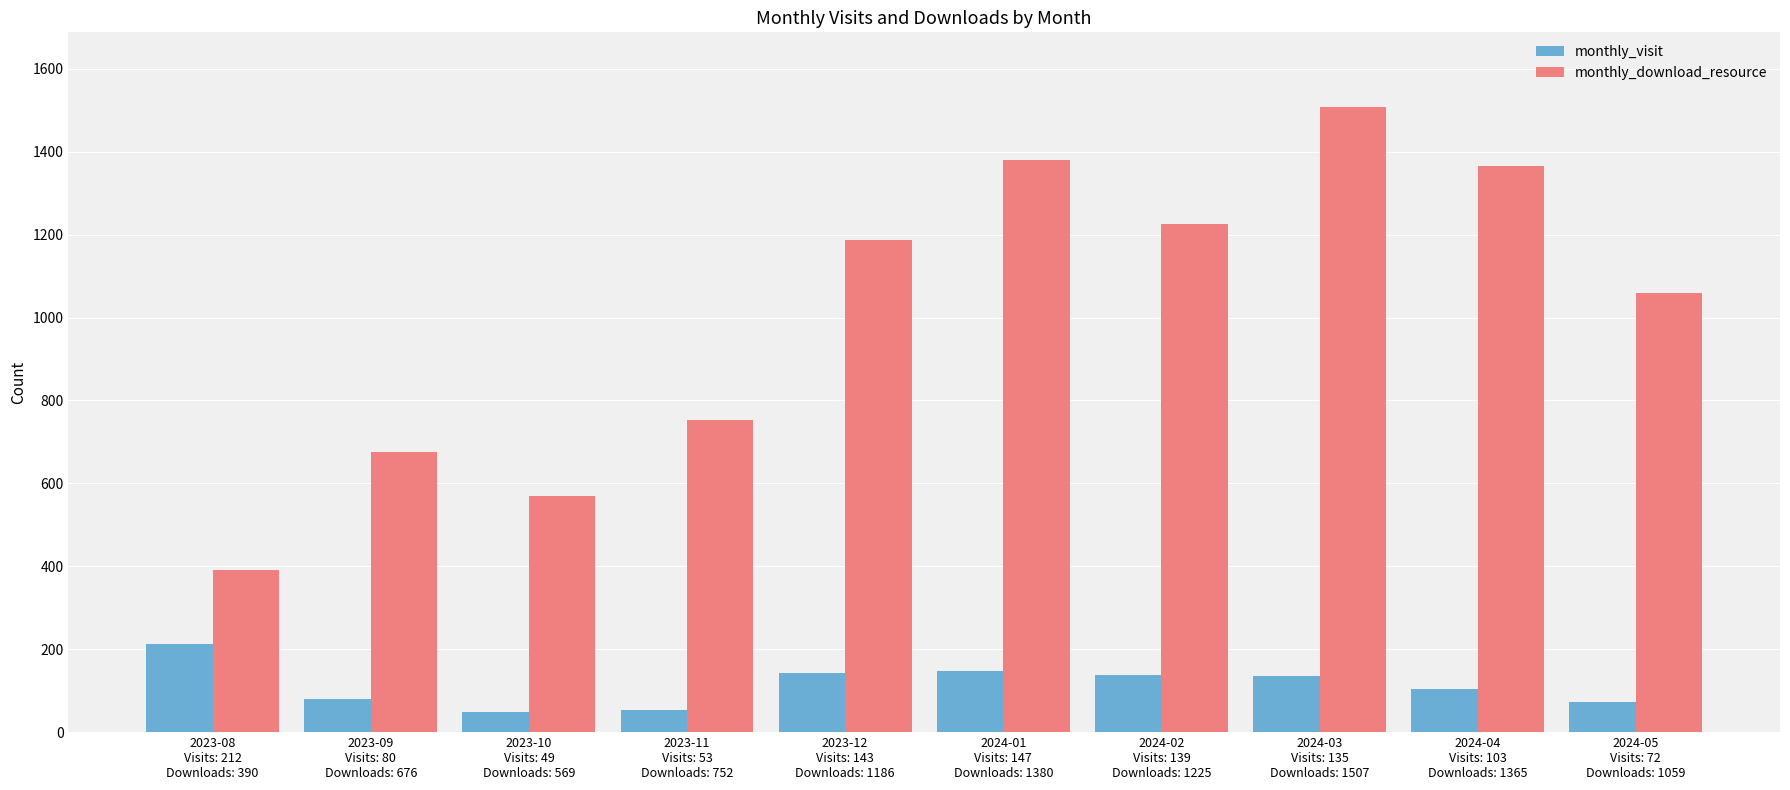

Which series has the widest spread of values?

monthly_download_resource